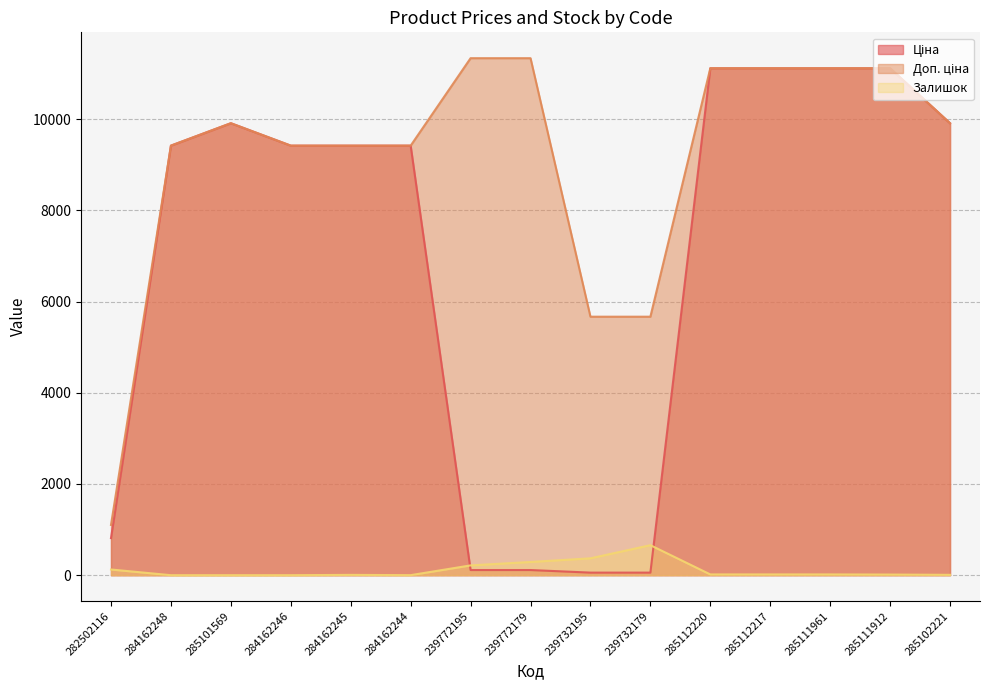

Count the number of categories in the chart.

15